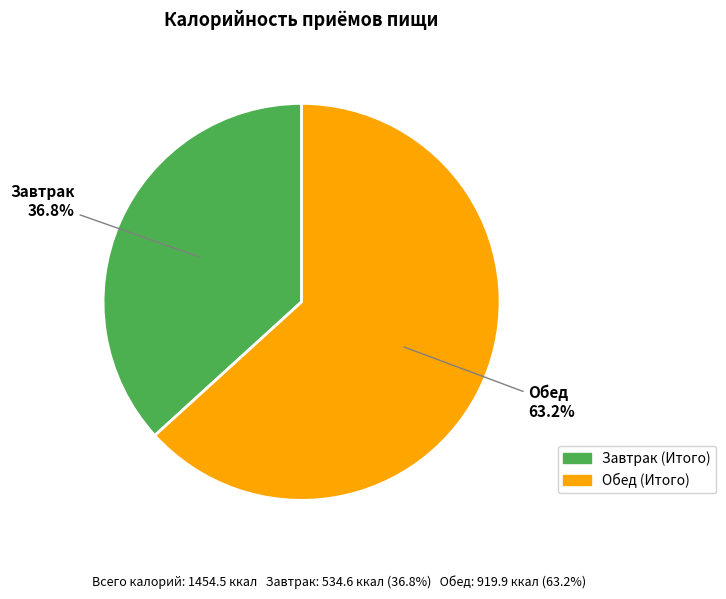

Which has a higher value, Обед (Итого) or Завтрак (Итого)?

Обед (Итого)